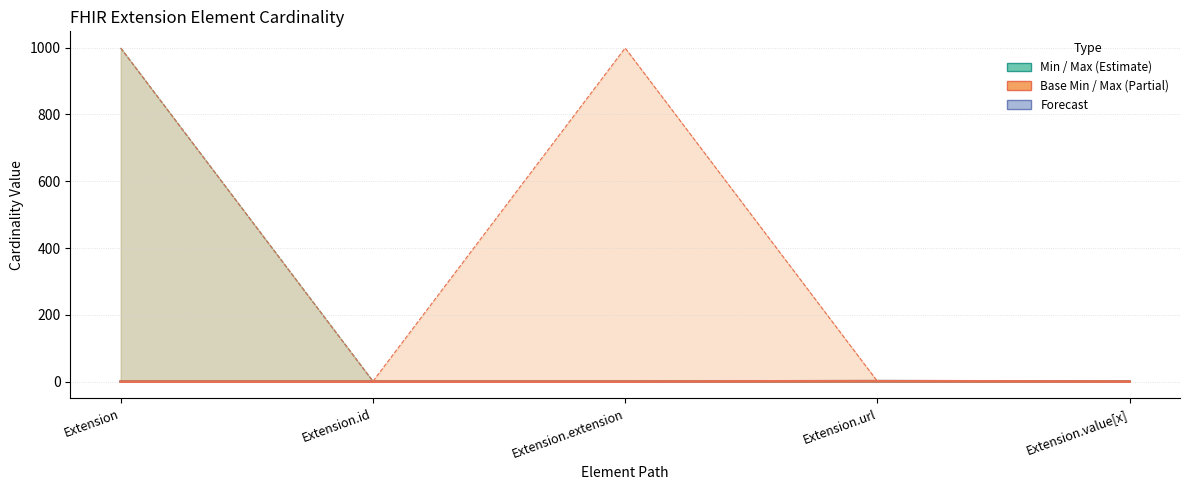

Where is the first local maximum for Base Min?

Extension.url